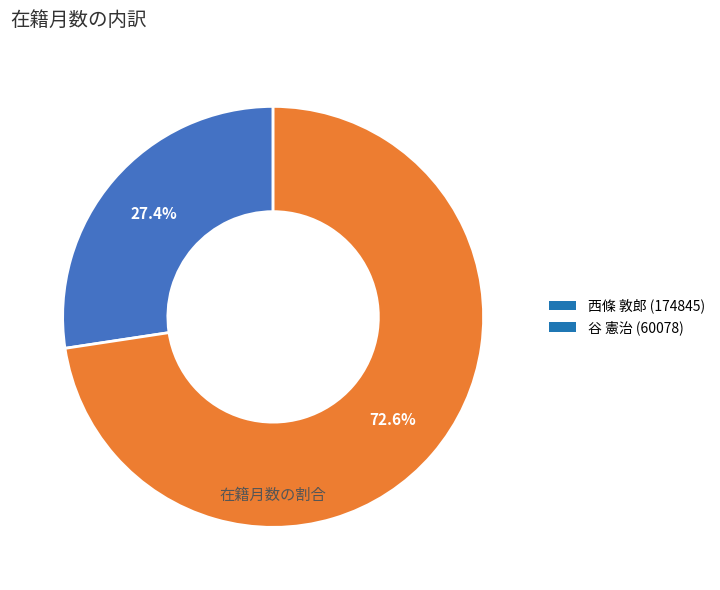

Is there any slice that represents more than half of the pie?

Yes